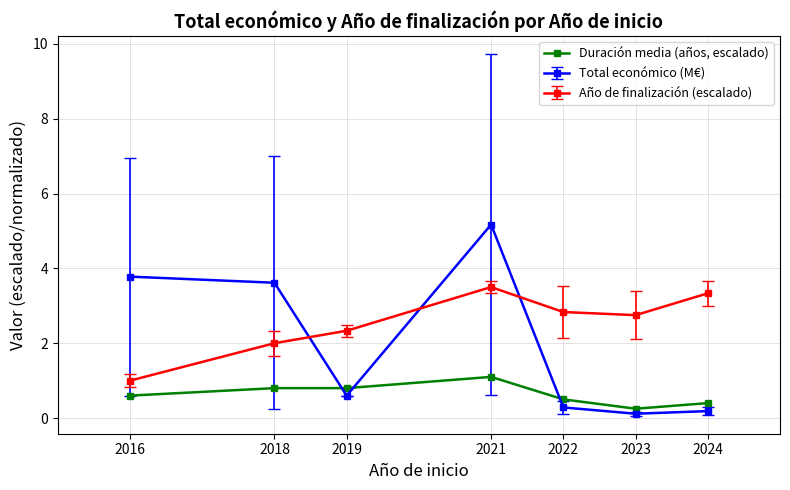

How many data points does each series have?

7